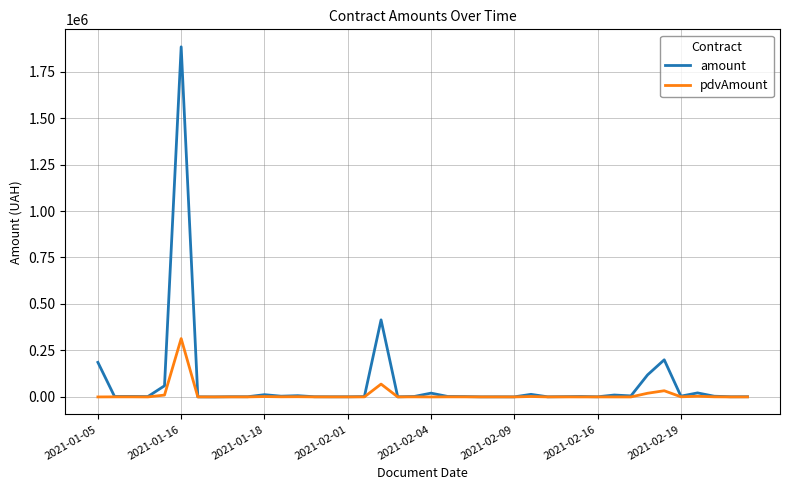

What is the highest value of the amount series?

1883010.0